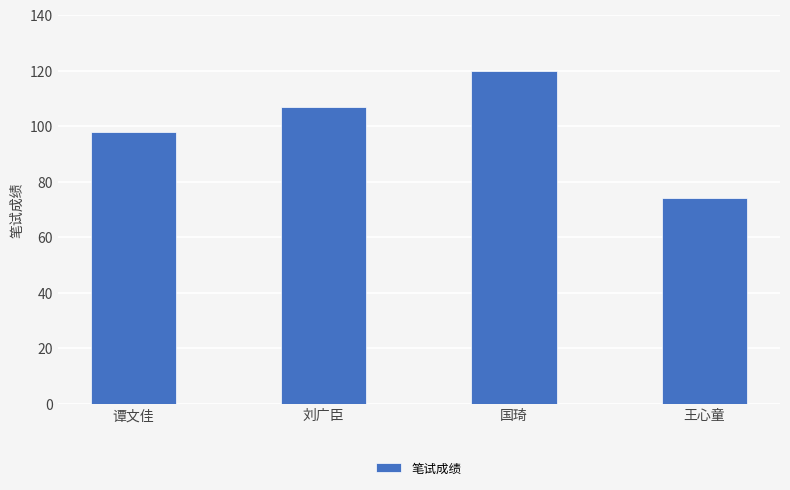

How many values are between 98 and 120?

3